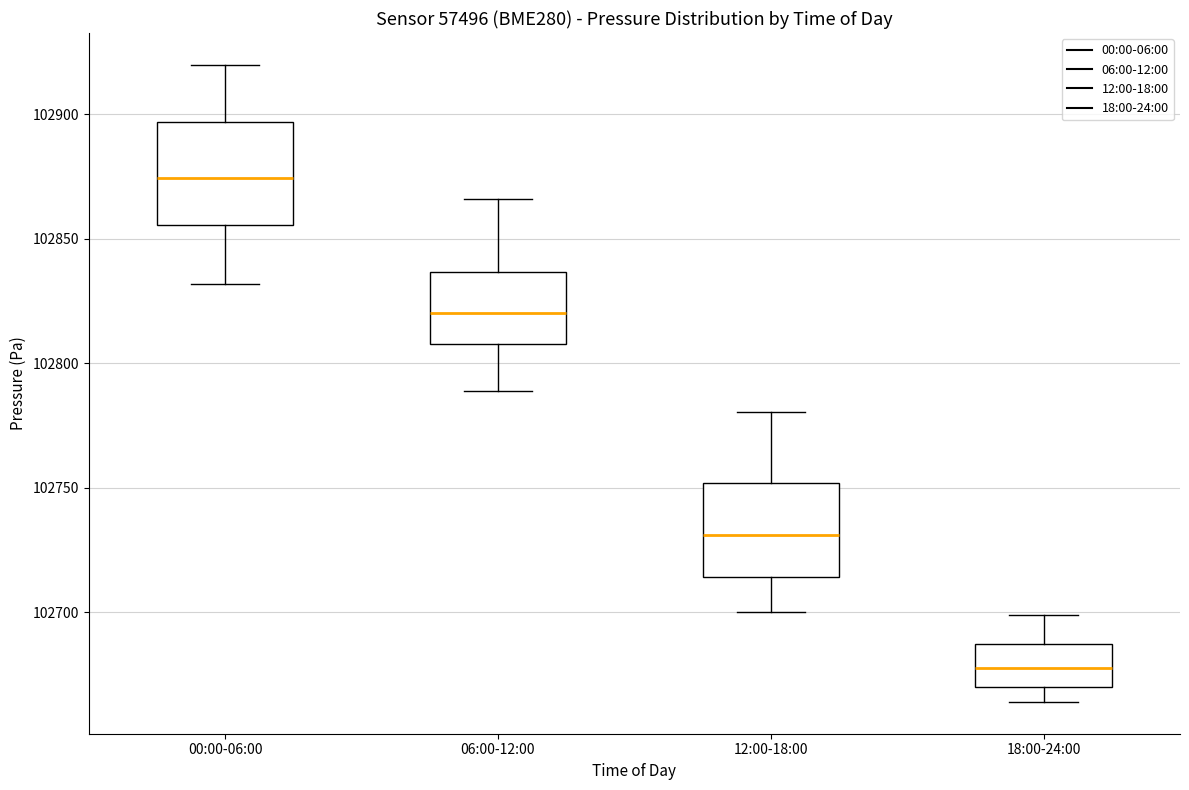

Where is the lower edge of the box for 18:00-24:00 on the y-axis? The values are not printed on the chart, so give them approximately, as read against the axis.

102670